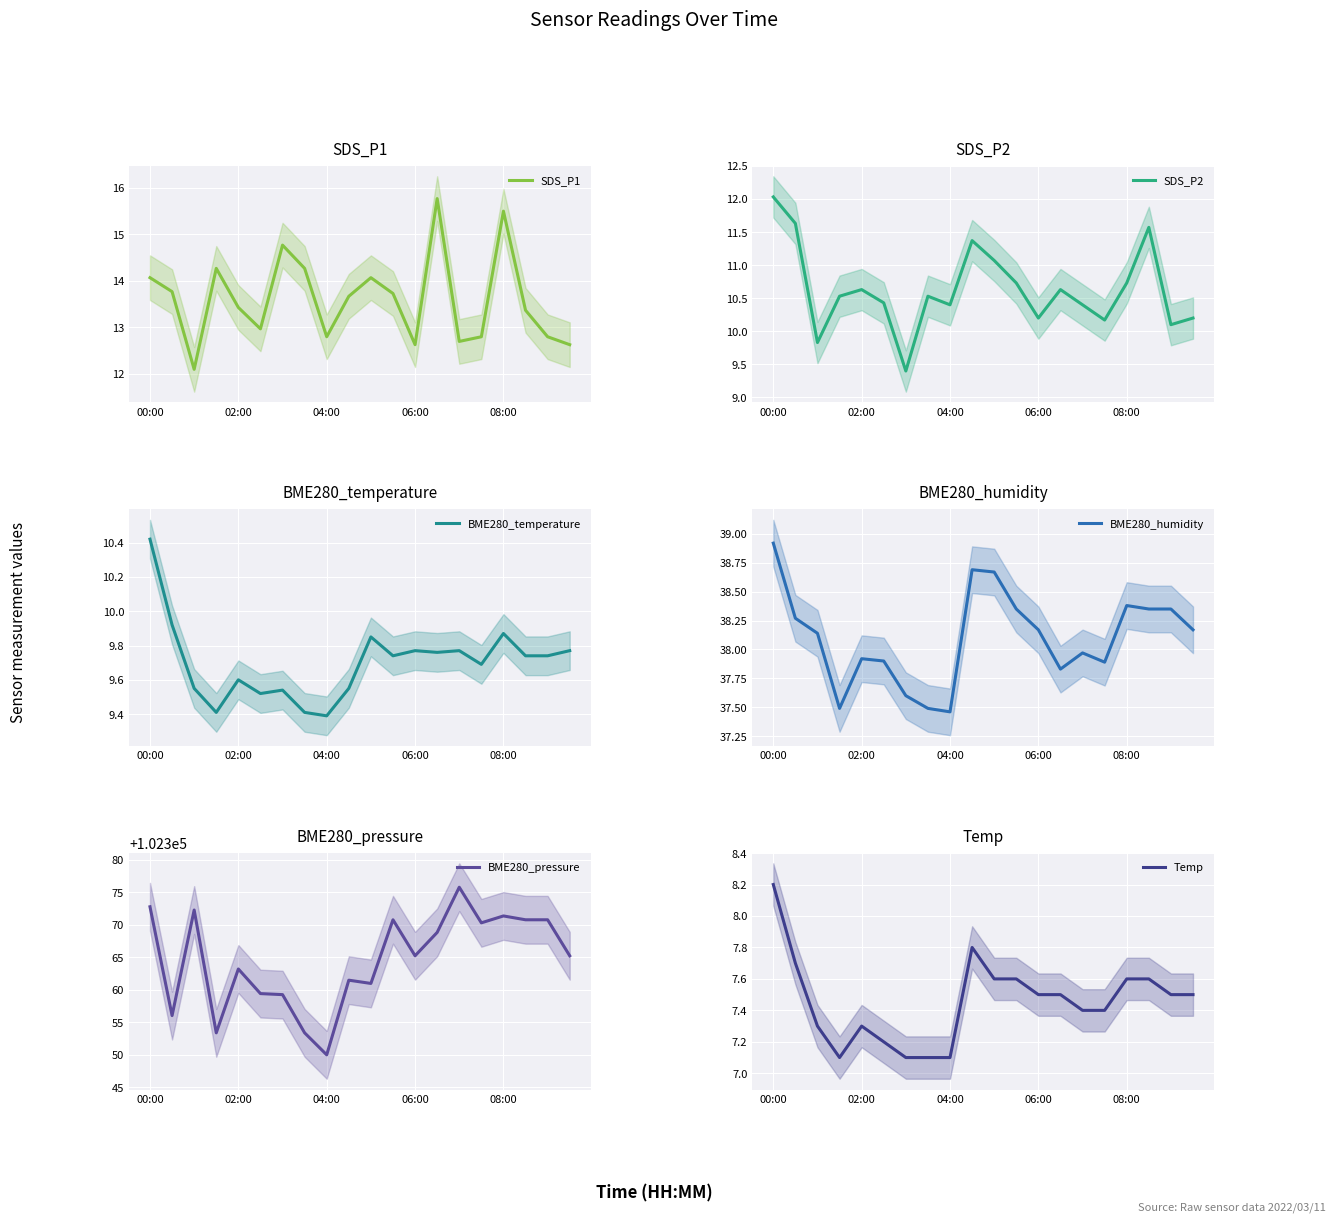

At how many categories does at least one series exceed 101179?

20